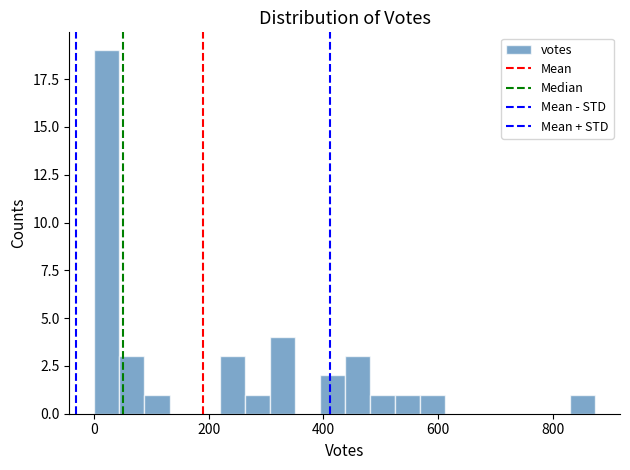

Around what value on the x-axis is the tallest bar? Give the approximate position of its centre, as read against the axis.

20